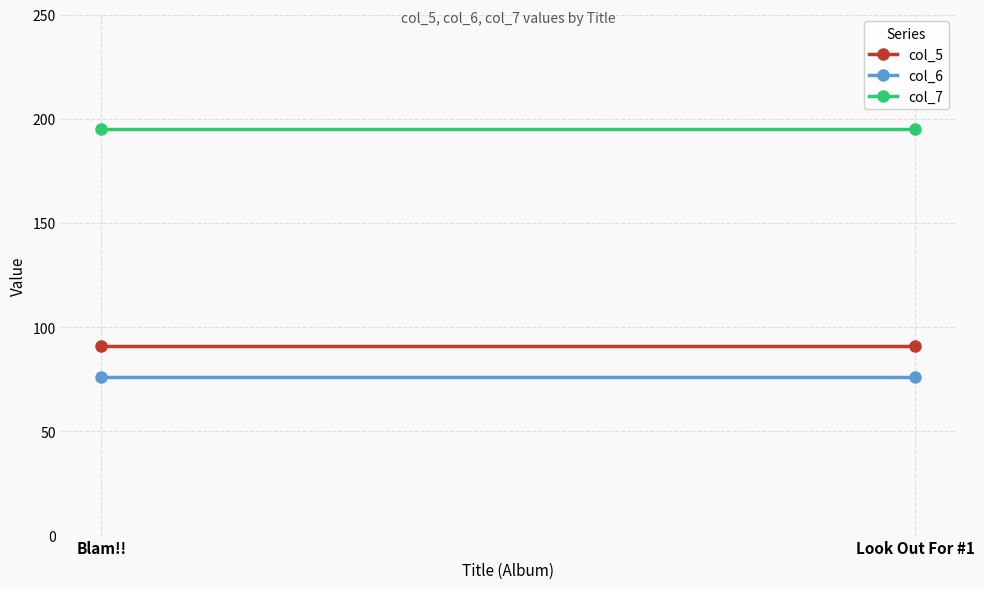

What is the maximum value shown in the chart?

195